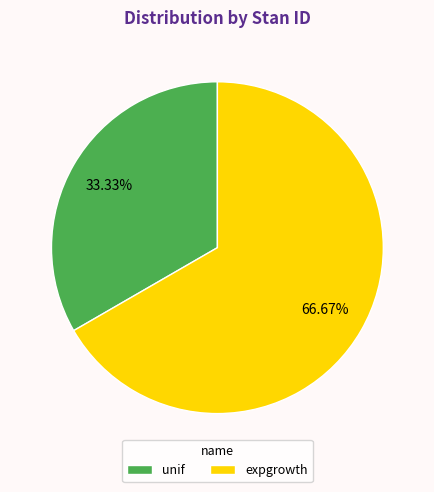

To the nearest percent, what is the difference between the largest and smallest slice percentages?

33%